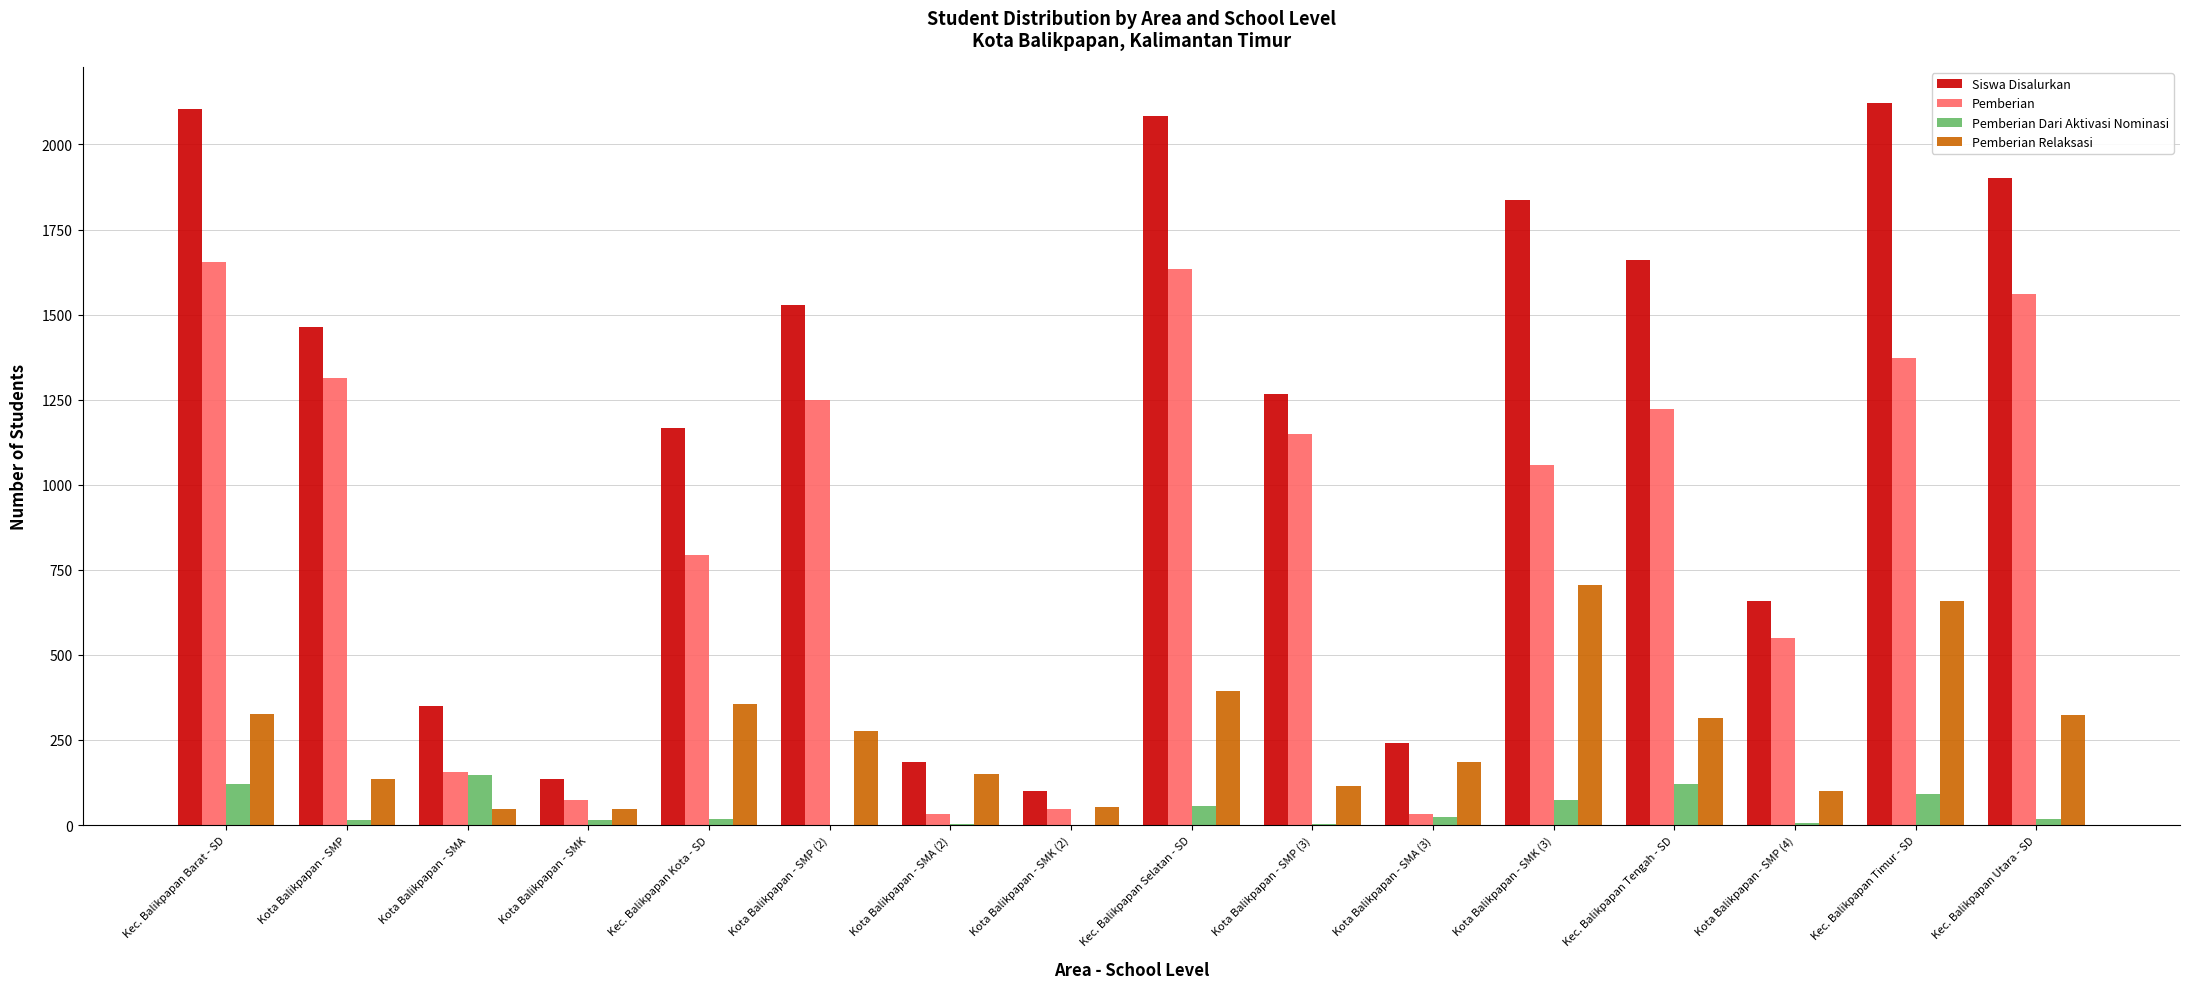

What is the greatest value displayed?

2122